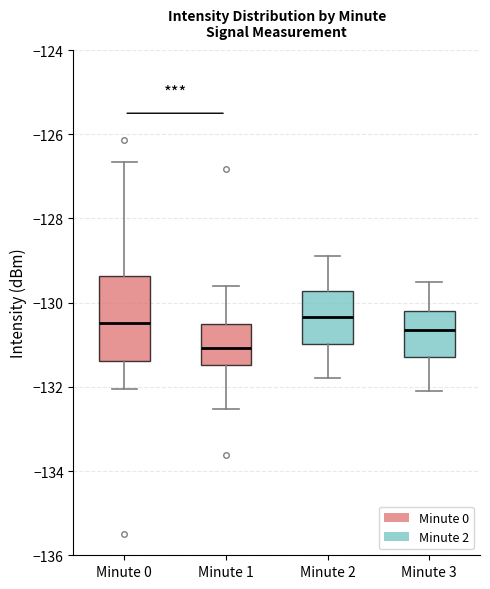

Reading left to right, read every box against the y-axis: the position of its median line, the range the box covers, and the ends of its whiskers. The values are not printed on the chart, so give them approximately, as read against the axis.

Minute 0: median -130.4, box -131.4 to -129.4, whiskers -132.0 to -126.6
Minute 1: median -131.0, box -131.4 to -130.6, whiskers -132.6 to -129.6
Minute 2: median -130.4, box -131.0 to -129.8, whiskers -131.8 to -128.8
Minute 3: median -130.6, box -131.2 to -130.2, whiskers -132.0 to -129.4